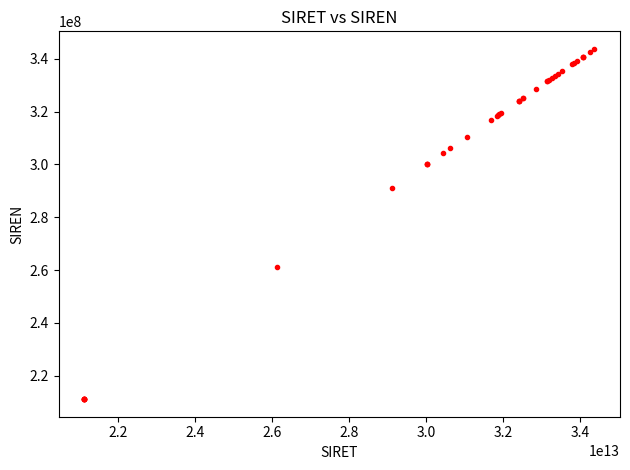

What Y value in the scatter plot is closest to 277412568?

291100758